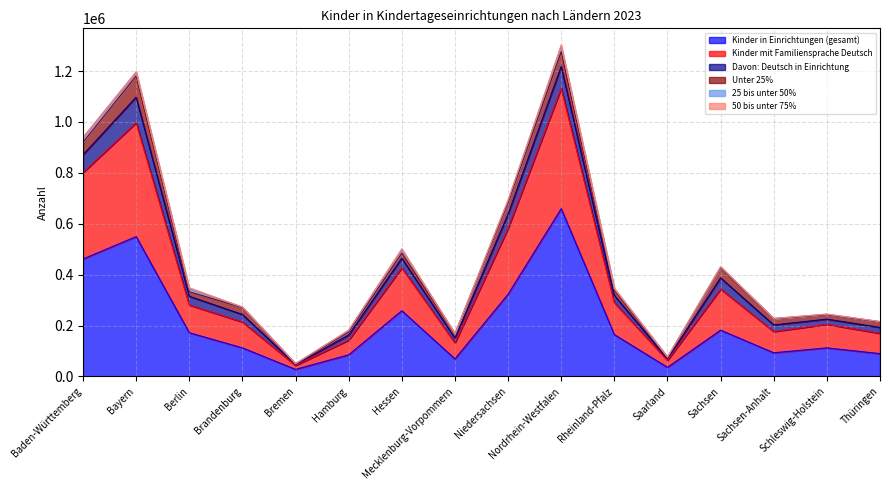

What is the lowest value of the Kinder in Einrichtungen (gesamt) series?

27553